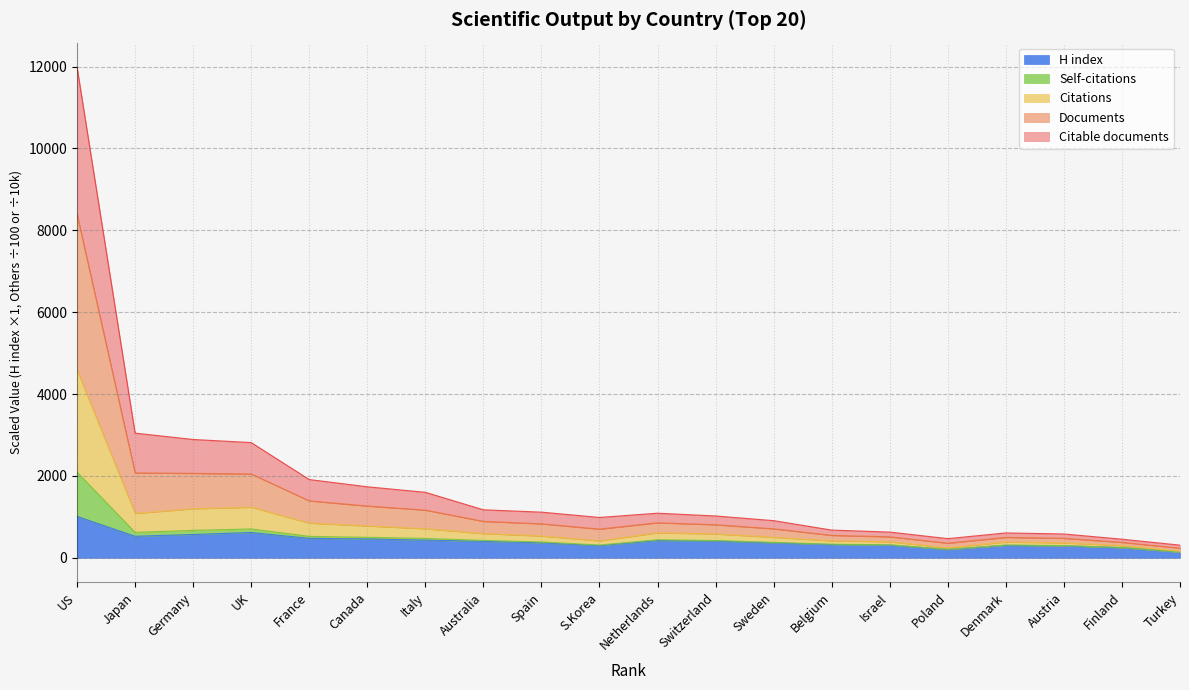

Which category has the highest value in the H index series?

US